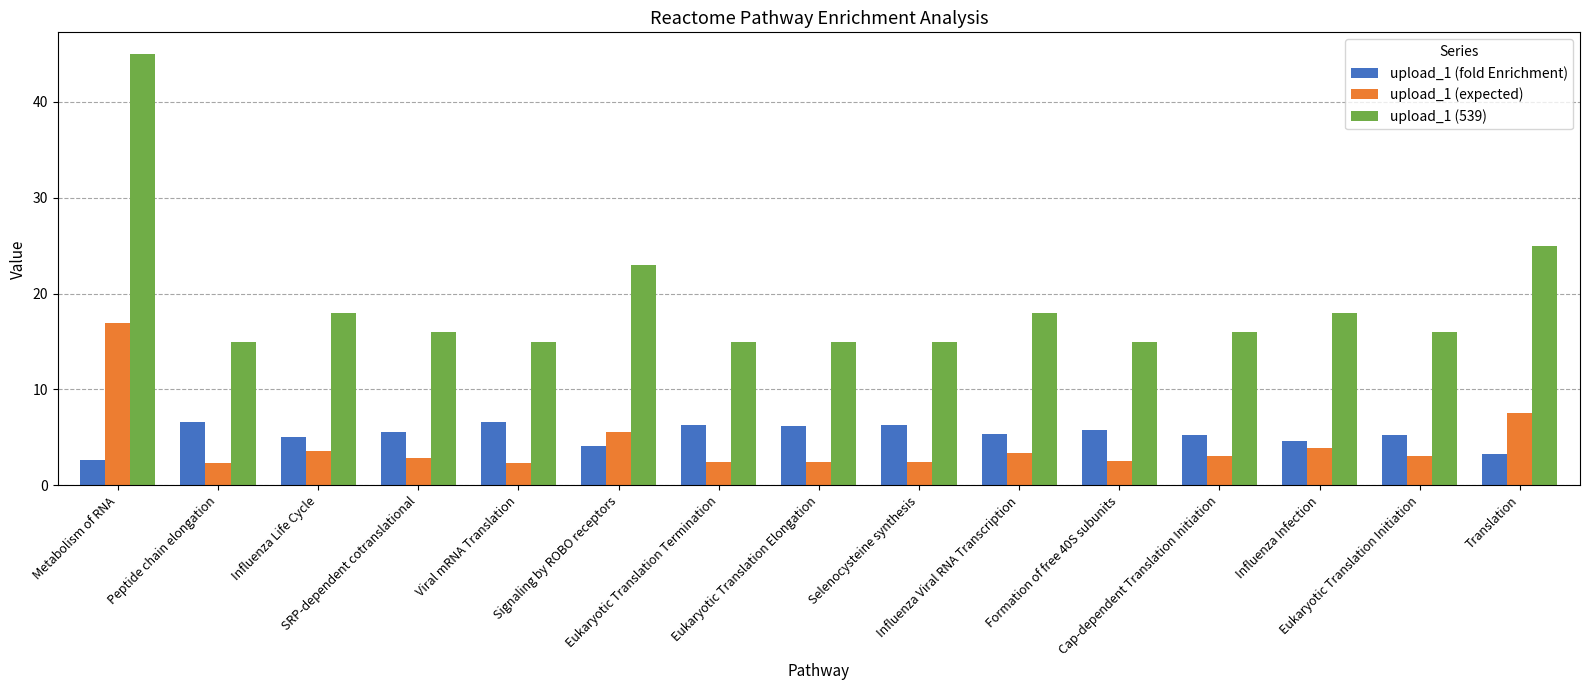

What is the value of the upload_1 (fold Enrichment) bar at the 11th from the left?

5.8